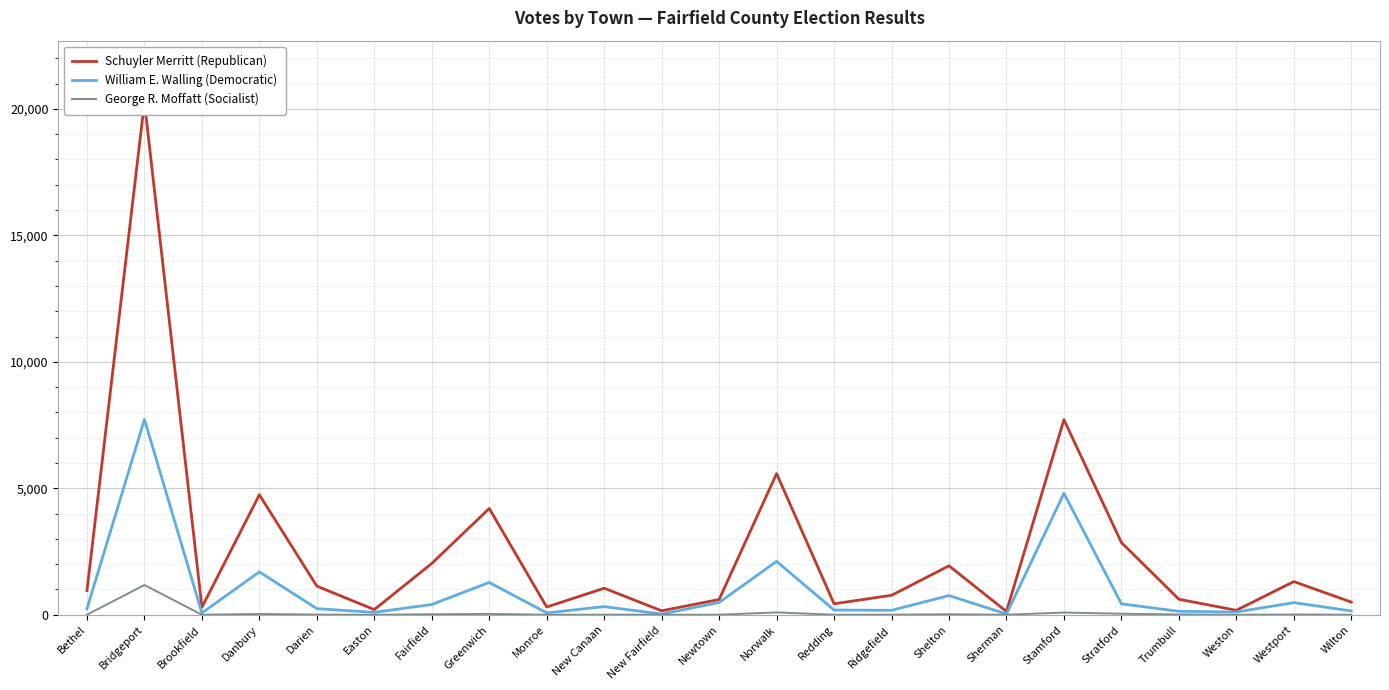

What is the difference between the second highest and minimum values in the William E. Walling (Democratic) series?

4772